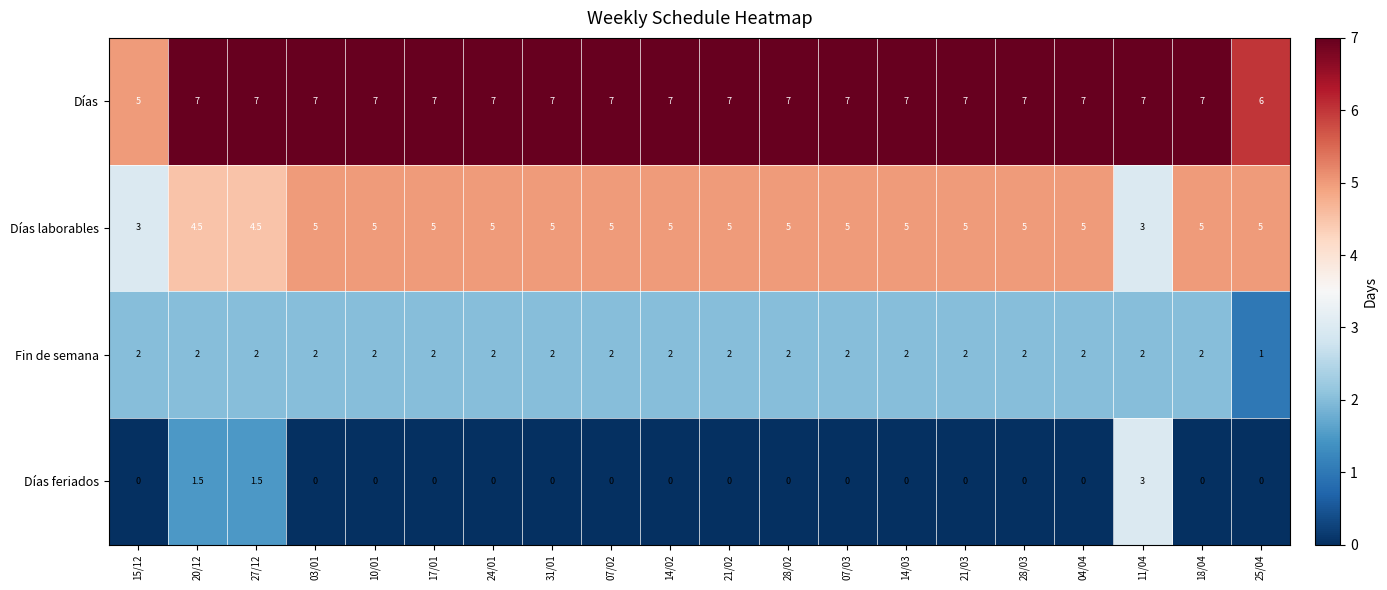

What is the average value of the Días laborables series?

4.8